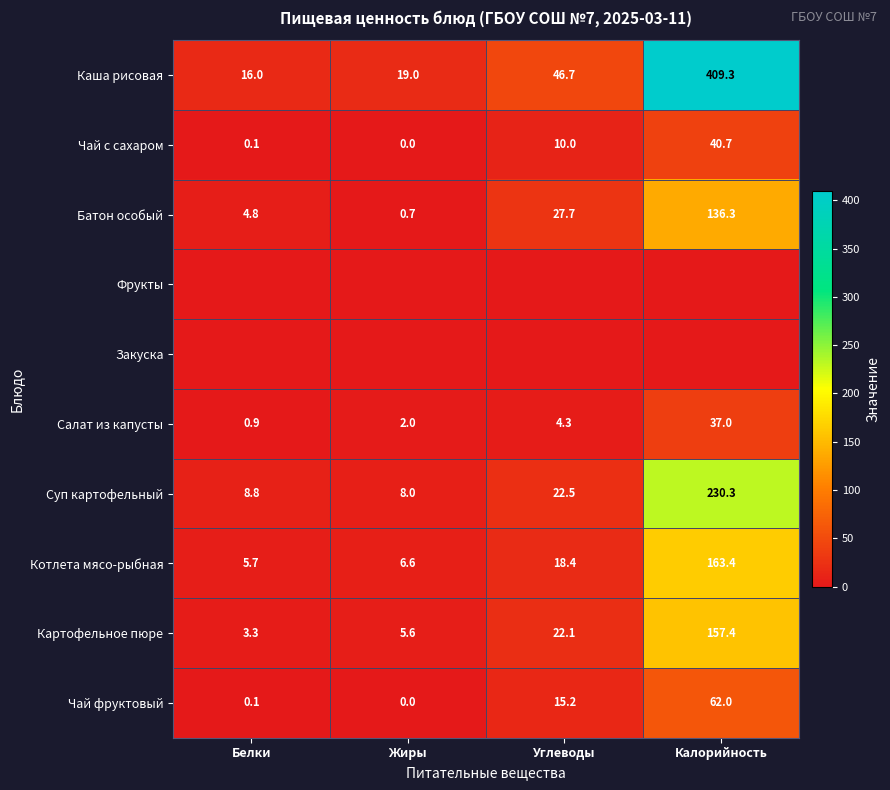

What is the sum of all Котлета мясо-рыбная values?

194.1